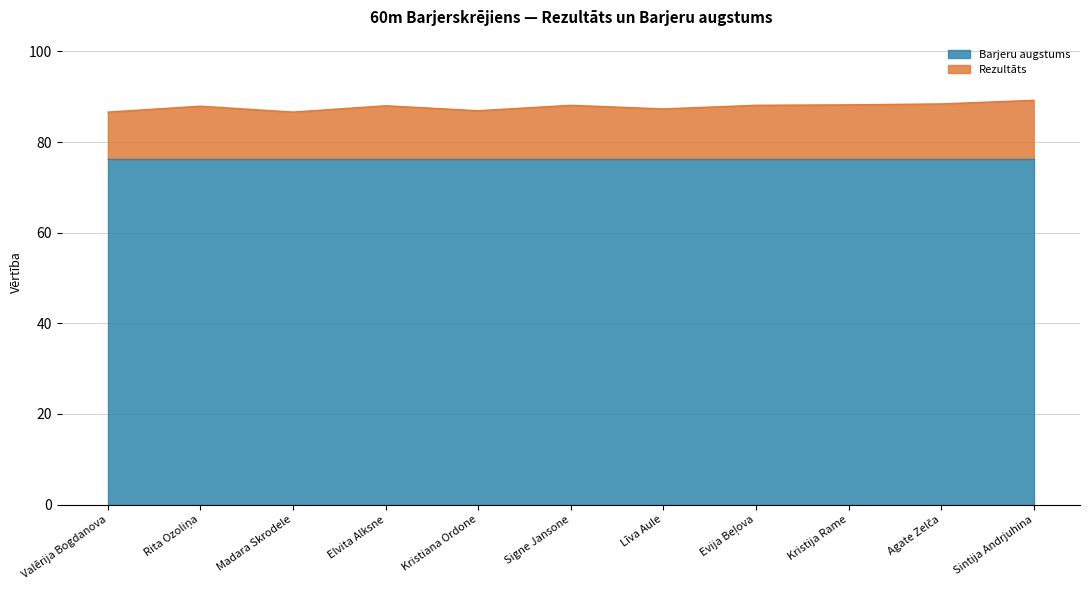

Does the chart have visible grid lines?

Yes